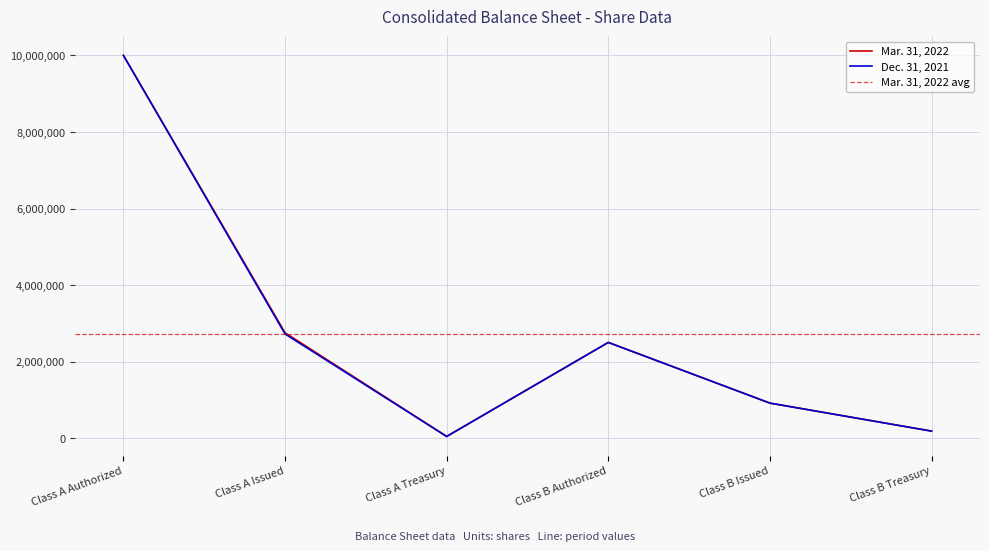

At Class B Issued, list the series in order from smallest to largest.

Mar. 31, 2022, Dec. 31, 2021